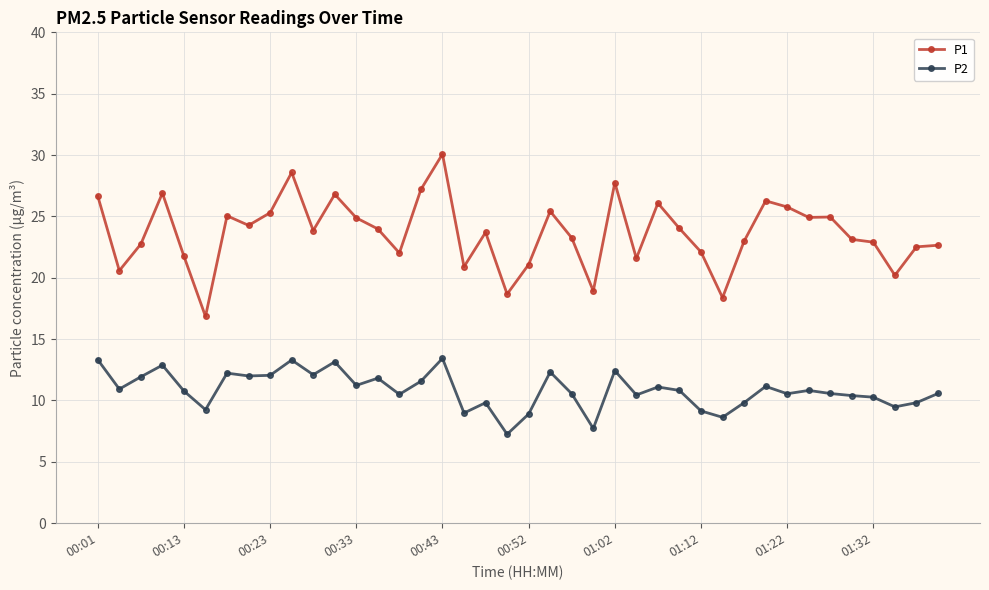

How many data points in P2 are above 10?

29